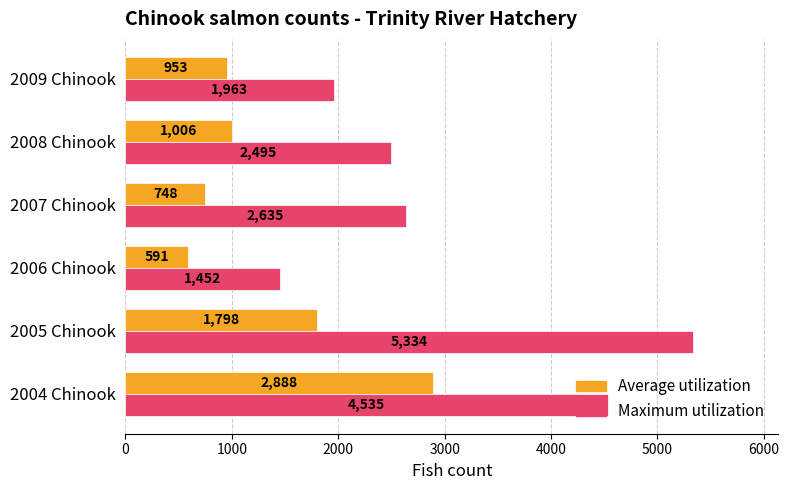

What is the greatest value displayed?

5334